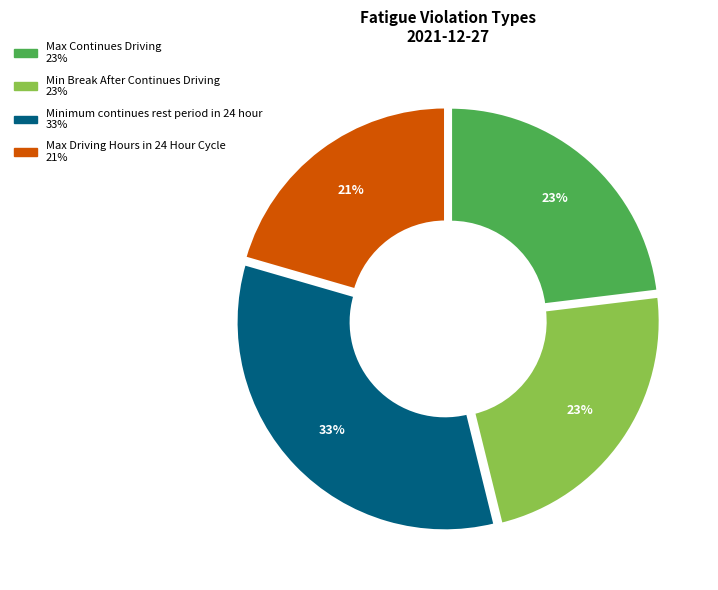

Count the number of slices in the pie.

4